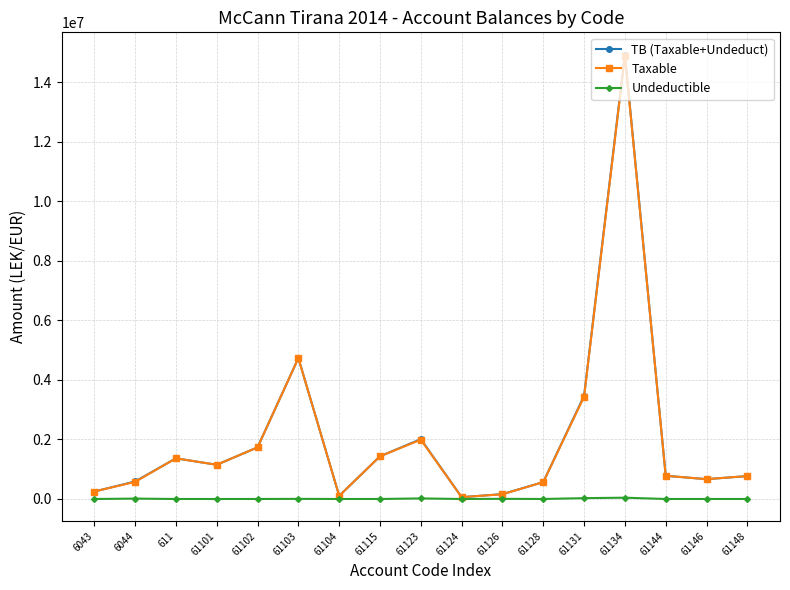

Which series has the widest spread of values?

TB (Taxable+Undeduct)